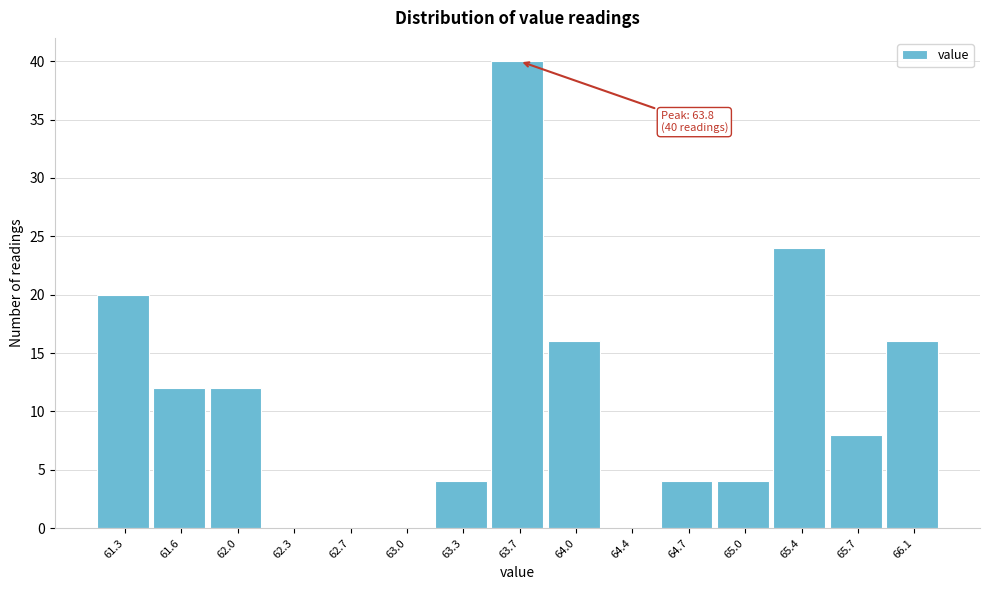

Reading left to right, extract all data points from this chart.

61.3=20	61.6=12	62.0=12	62.3=0	62.7=0	63.0=0	63.3=4	63.7=40	64.0=16	64.4=0	64.7=4	65.0=4	65.4=24	65.7=8	66.1=16